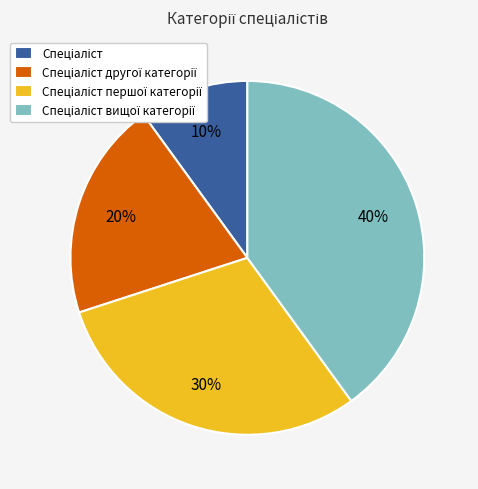

Is there a majority slice in this chart?

No